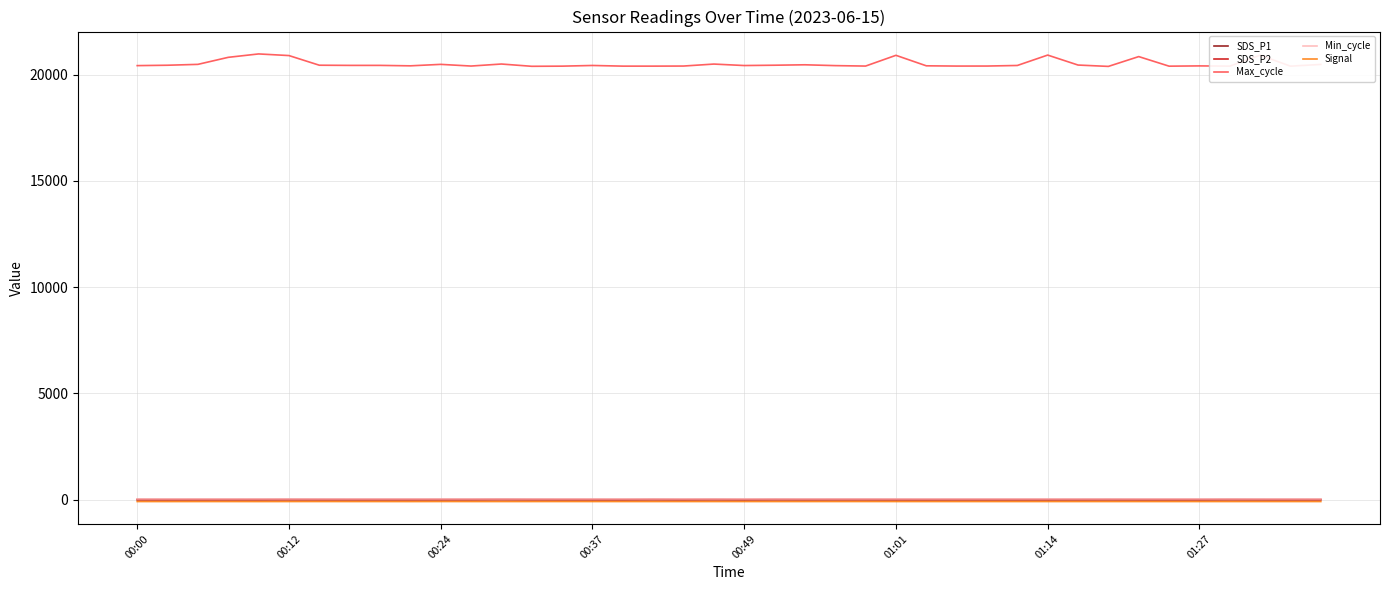

How many lines are shown in the chart?

5